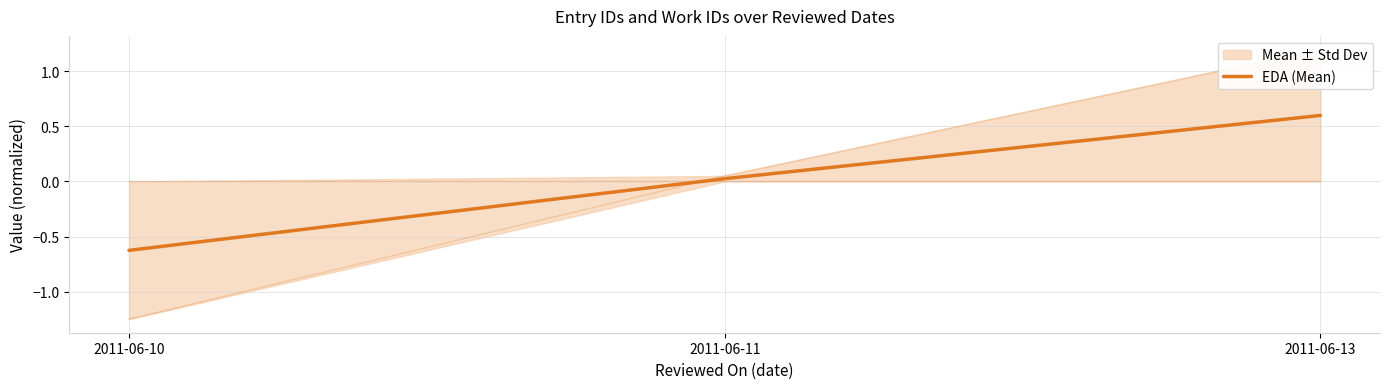

The chart shows a value of 0.0 at 2011-06-11. True or false?

True